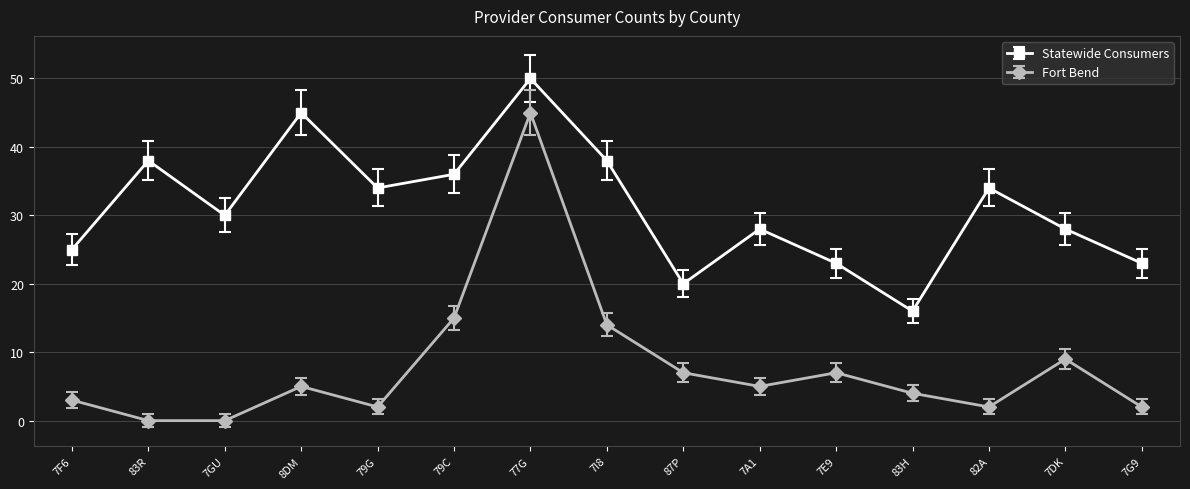

How many data points does each series have?

15